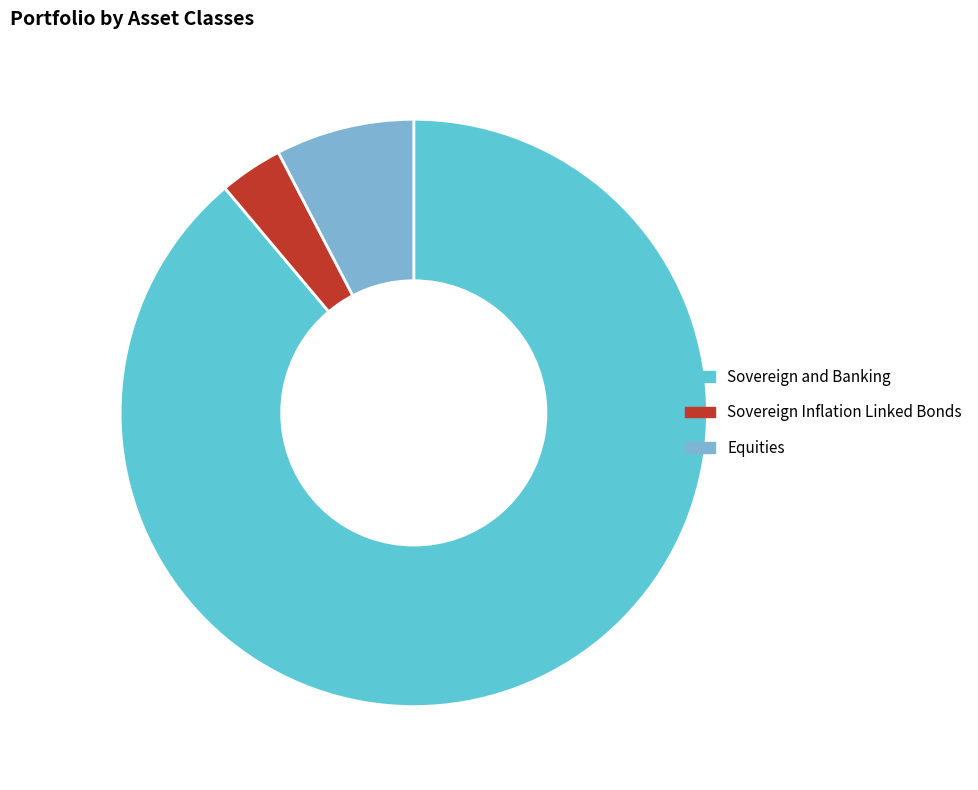

Is Sovereign and Banking the majority of the pie?

Yes